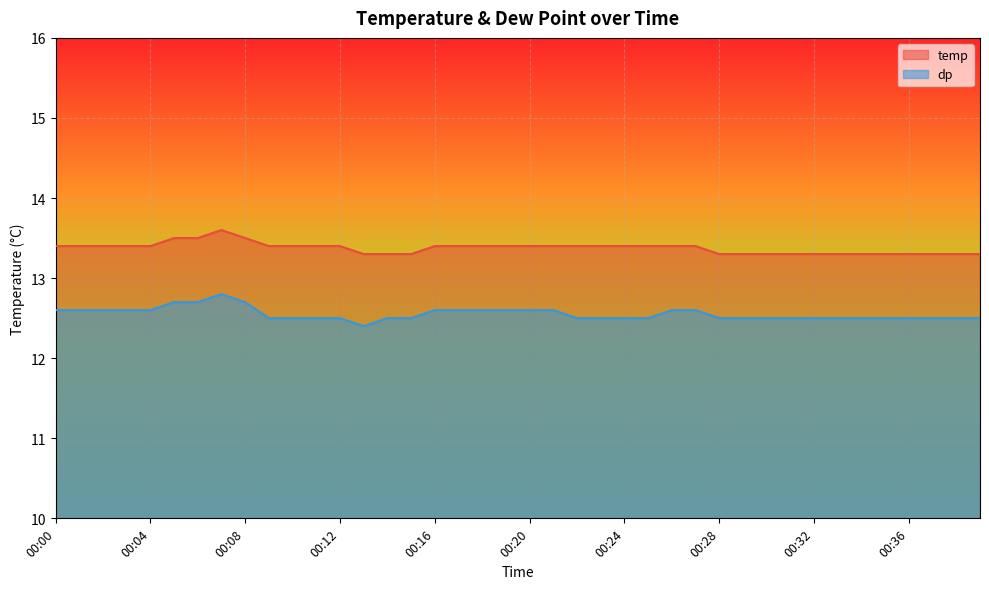

Between 00:10 and 00:18, which series saw the biggest shift?

dp